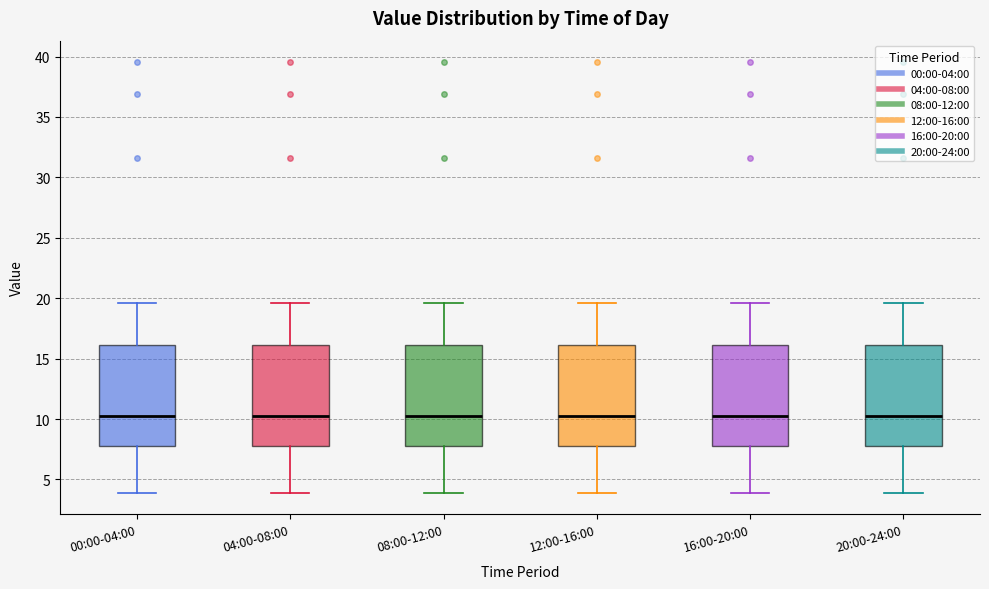

Where does the lower whisker of the box for 08:00-12:00 end on the y-axis? The values are not printed on the chart, so give them approximately, as read against the axis.

4.0